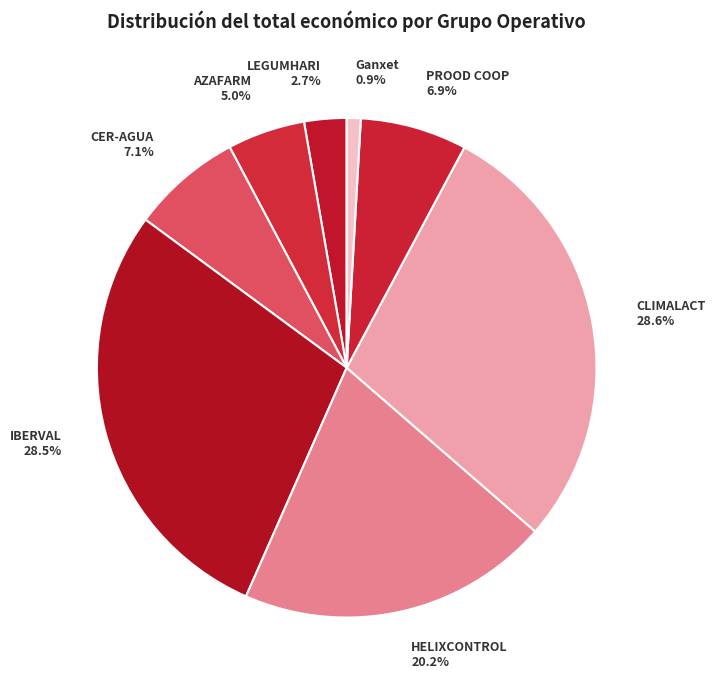

How much of the chart is everything except CER-AGUA?

92.9%